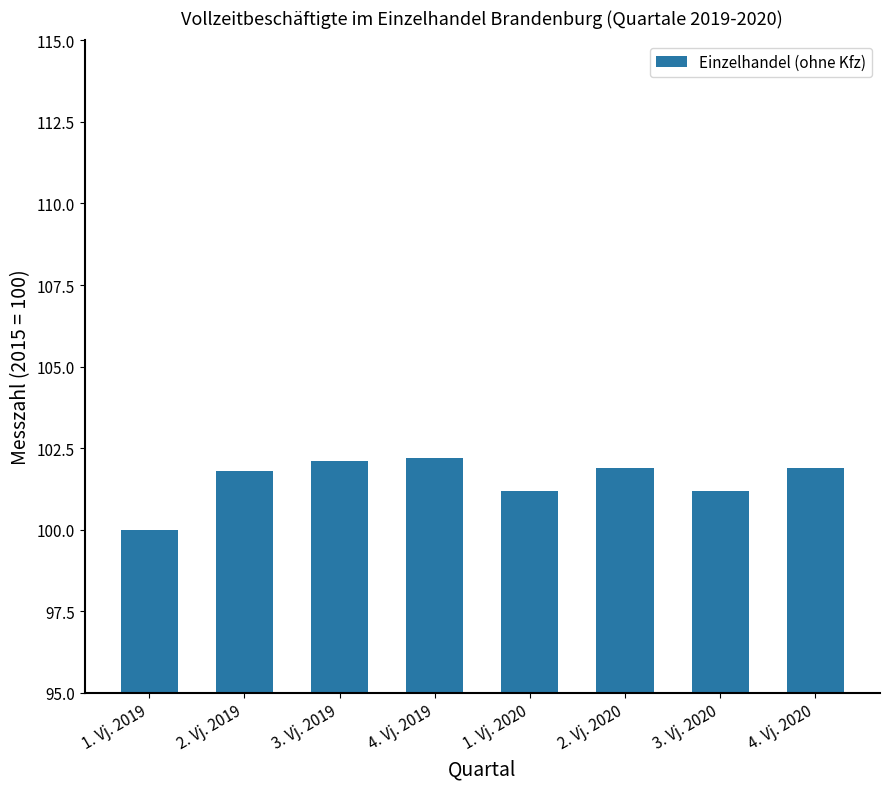

What is the smallest value displayed?

100.0